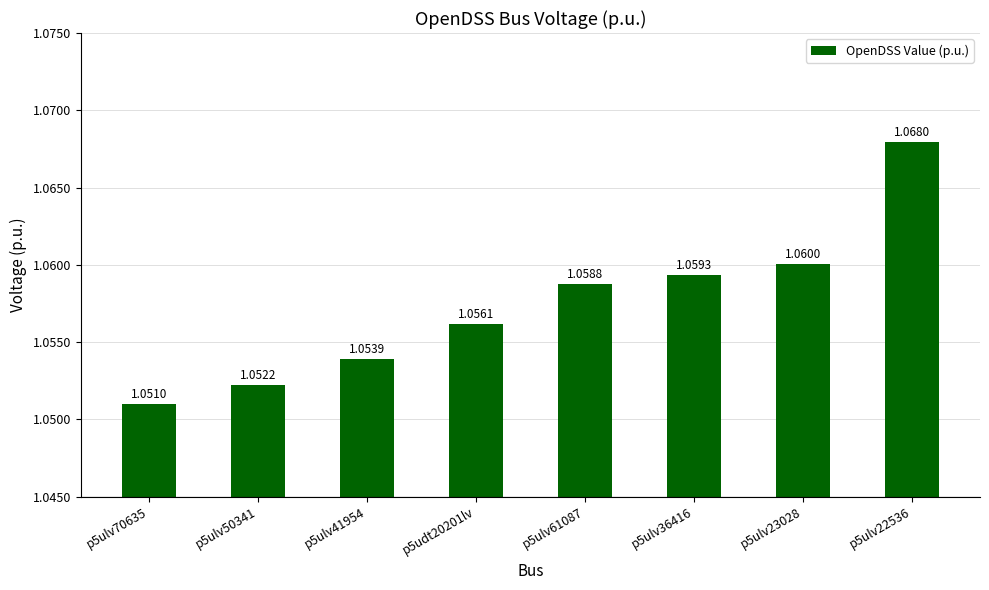

List the labels in order of value, smallest first.

p5ulv70635, p5ulv50341, p5ulv41954, p5udt20201lv, p5ulv61087, p5ulv36416, p5ulv23028, p5ulv22536